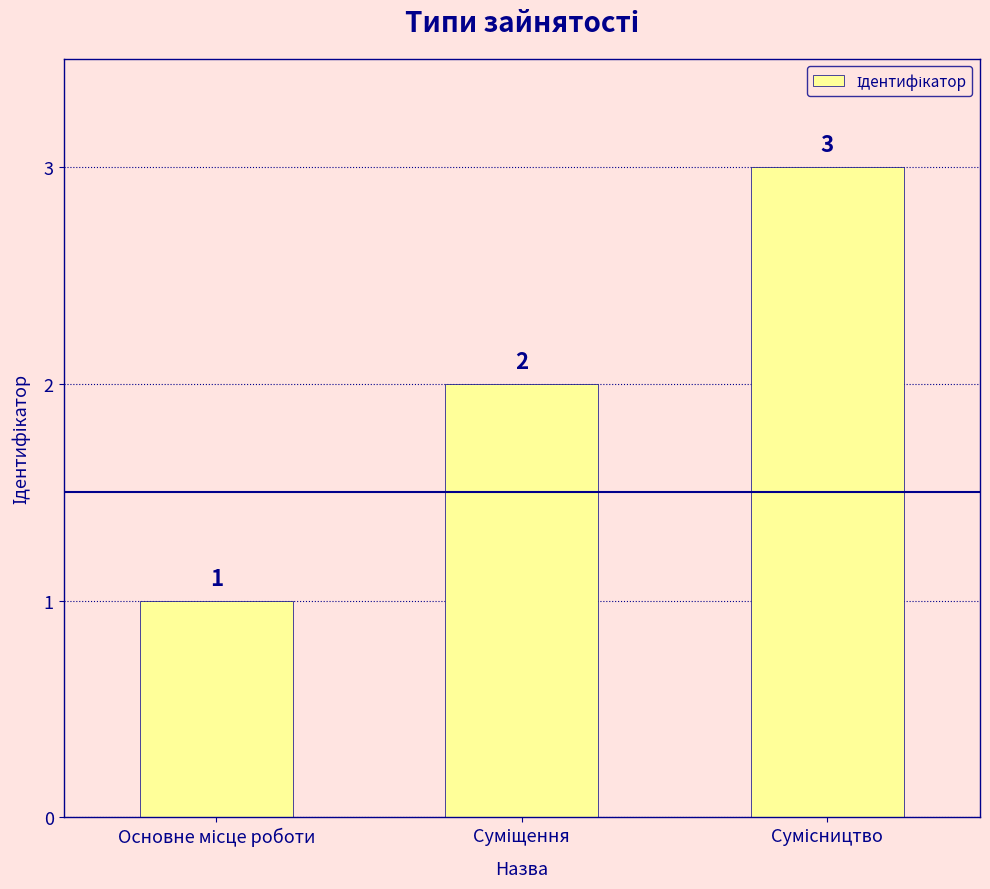

What is the greatest value displayed?

3